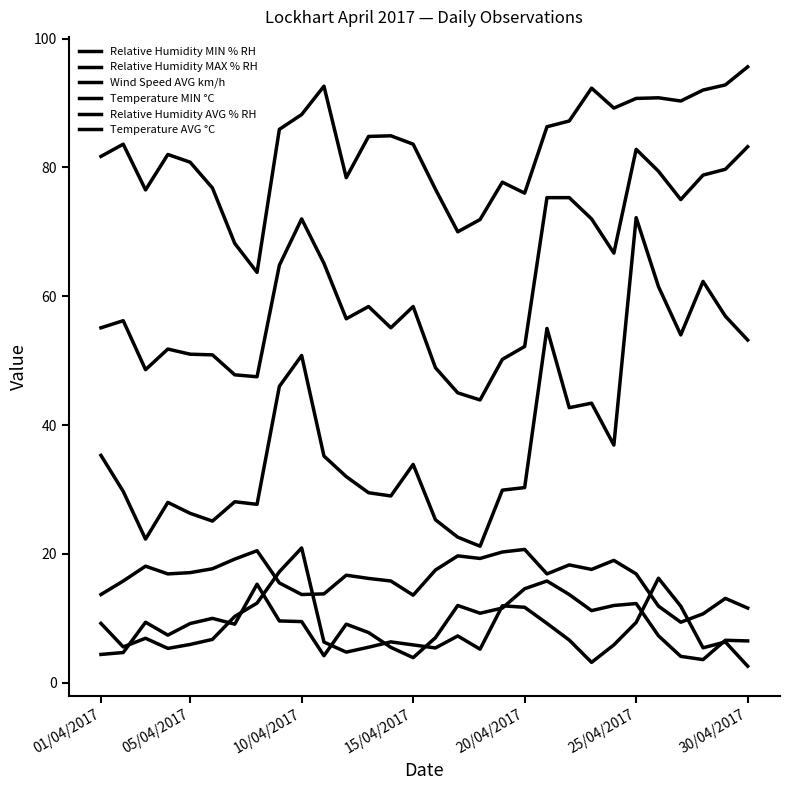

Which series has the largest total across all categories?

Relative Humidity MAX % RH